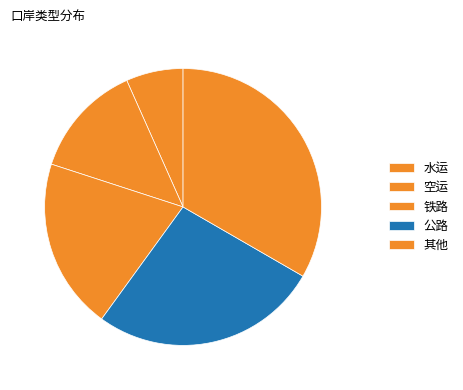

What portion of the pie excludes 其他?

66.7%